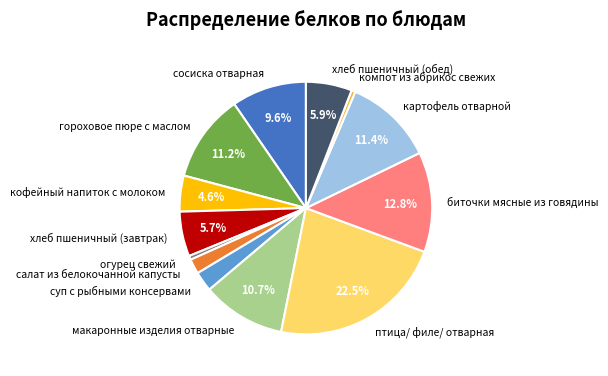

Is the sum of сосиска отварная and картофель отварной greater than half?

No